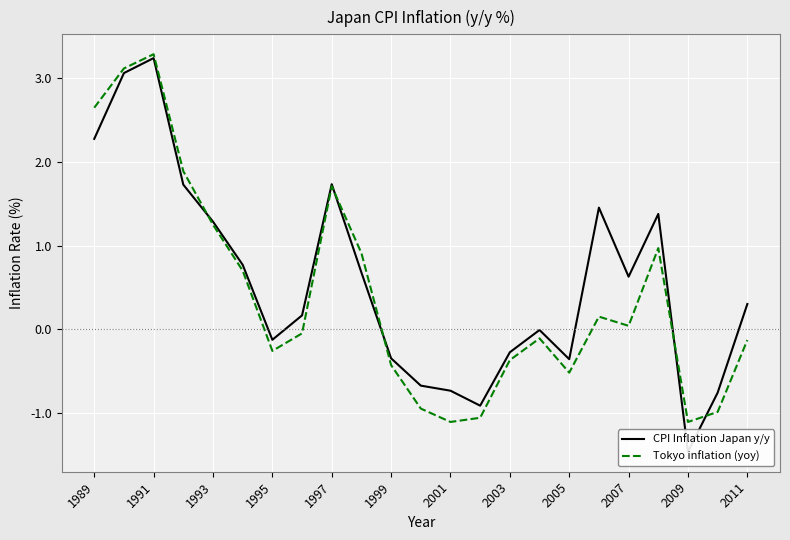

How many values in Tokyo inflation (yoy) are above zero?

11